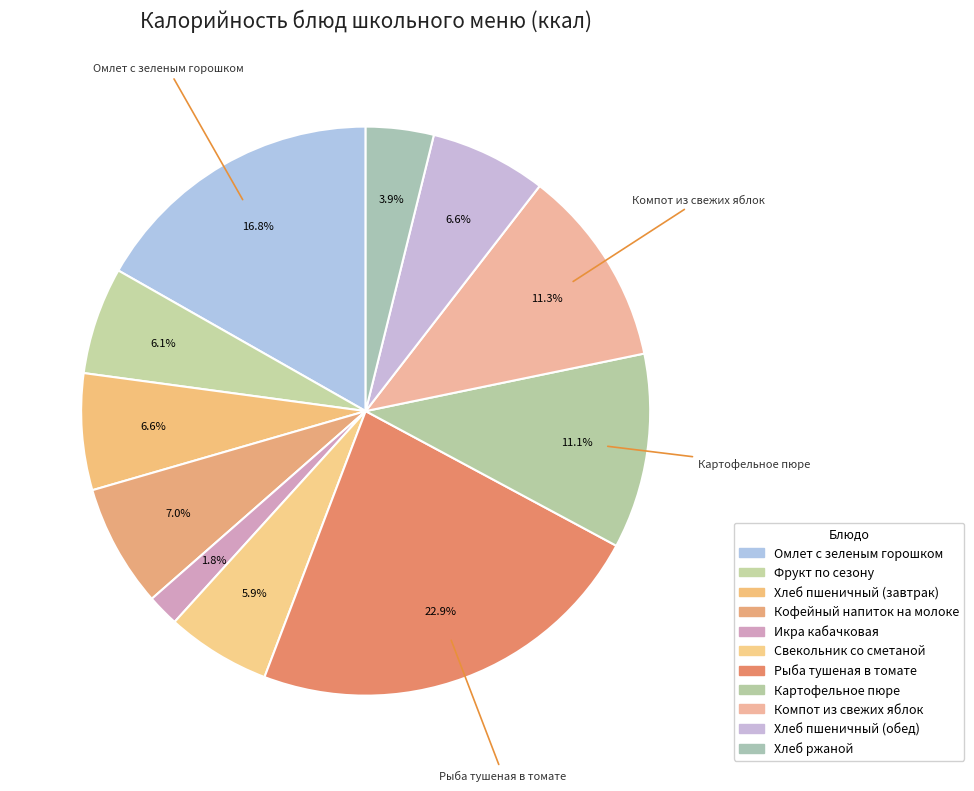

The Хлеб пшеничный (обед) slice represents 1% of the pie. True or false?

False